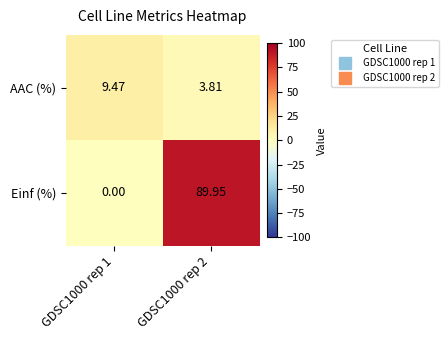

Is the value of Einf (%) at GDSC1000 rep 2 greater than the value of AAC (%) at GDSC1000 rep 1?

Yes